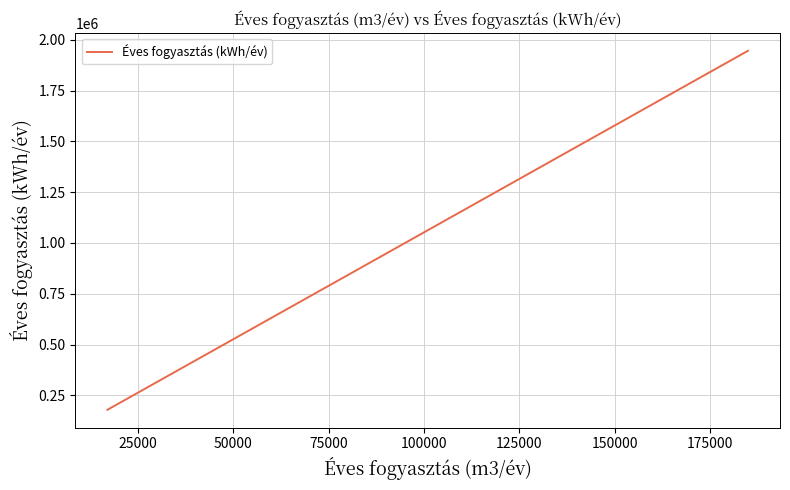

What is the smallest value displayed?

178840